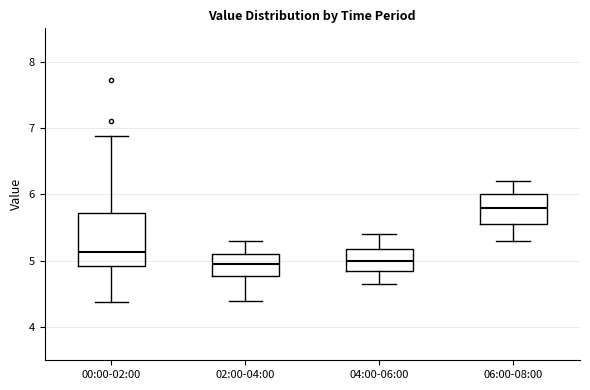

Reading left to right, read every box against the y-axis: the position of its median line, the range the box covers, and the ends of its whiskers. The values are not printed on the chart, so give them approximately, as read against the axis.

00:00-02:00: median 5.1, box 4.9 to 5.7, whiskers 4.4 to 6.9
02:00-04:00: median 5.0, box 4.8 to 5.1, whiskers 4.4 to 5.3
04:00-06:00: median 5.0, box 4.9 to 5.2, whiskers 4.7 to 5.4
06:00-08:00: median 5.8, box 5.6 to 6.0, whiskers 5.3 to 6.2